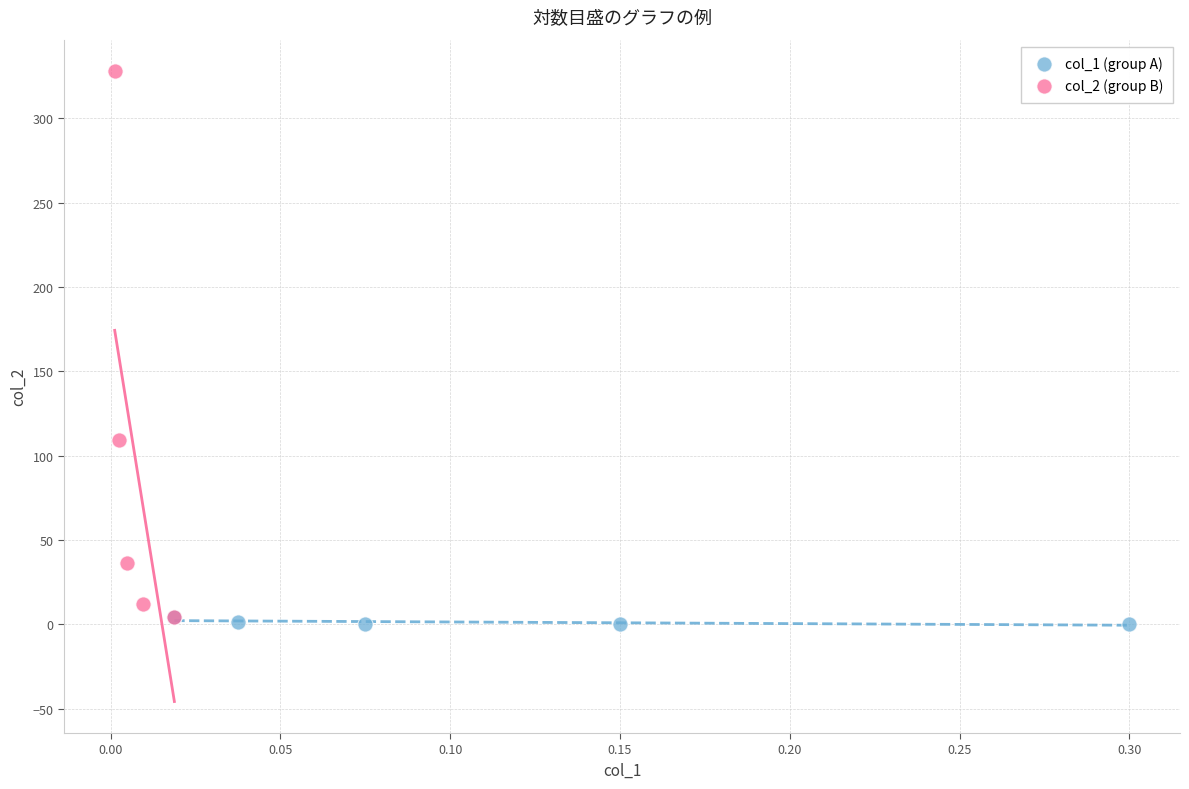

Which series contains the highest Y value?

col_2 (group B)